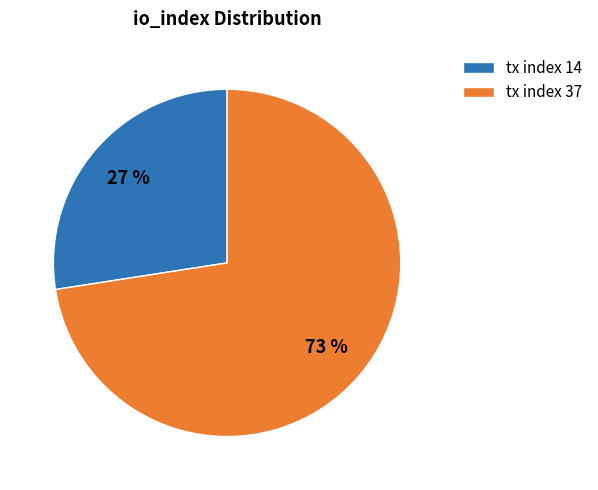

The tx index 37 slice represents 87% of the pie. True or false?

False